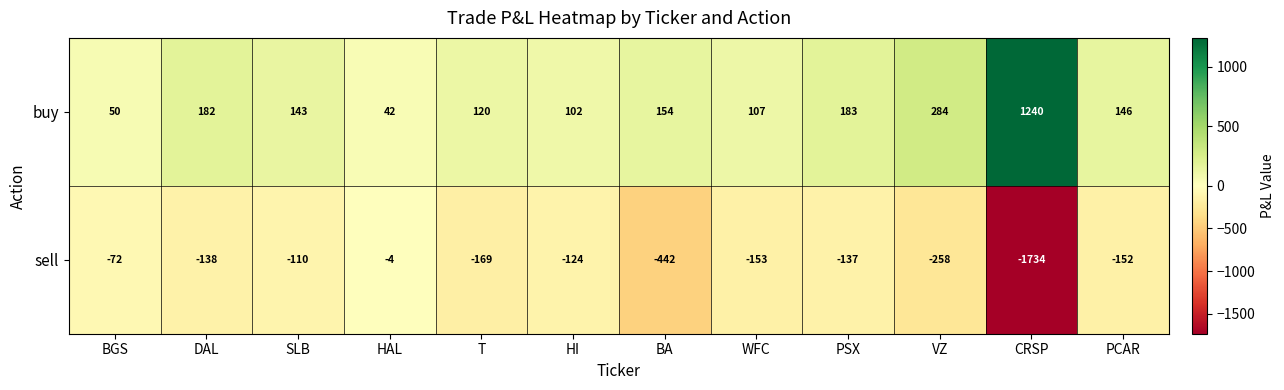

Which label corresponds to the largest value in the chart?

CRSP